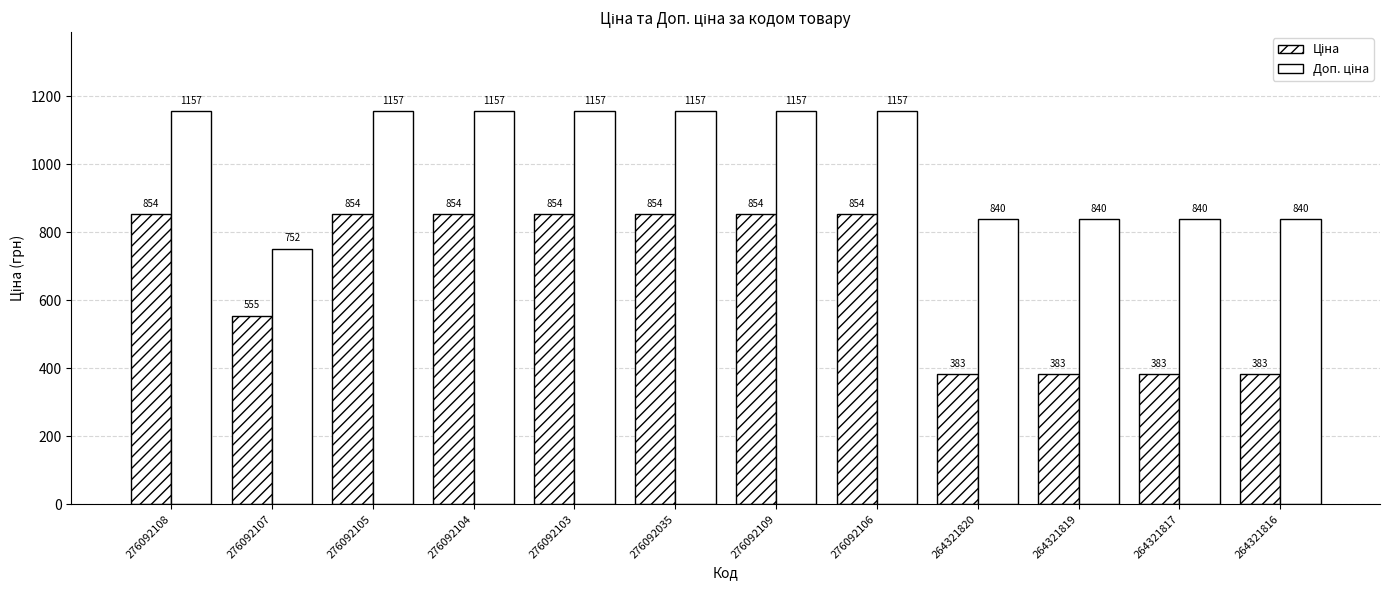

What position from the right is 276092107?

11